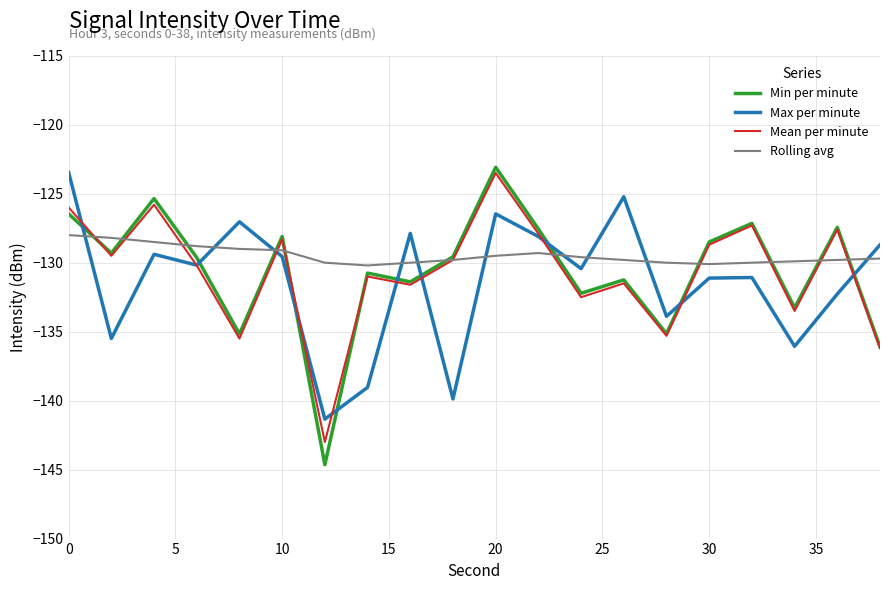

How many intersections are there between Max per minute and Mean per minute?

10